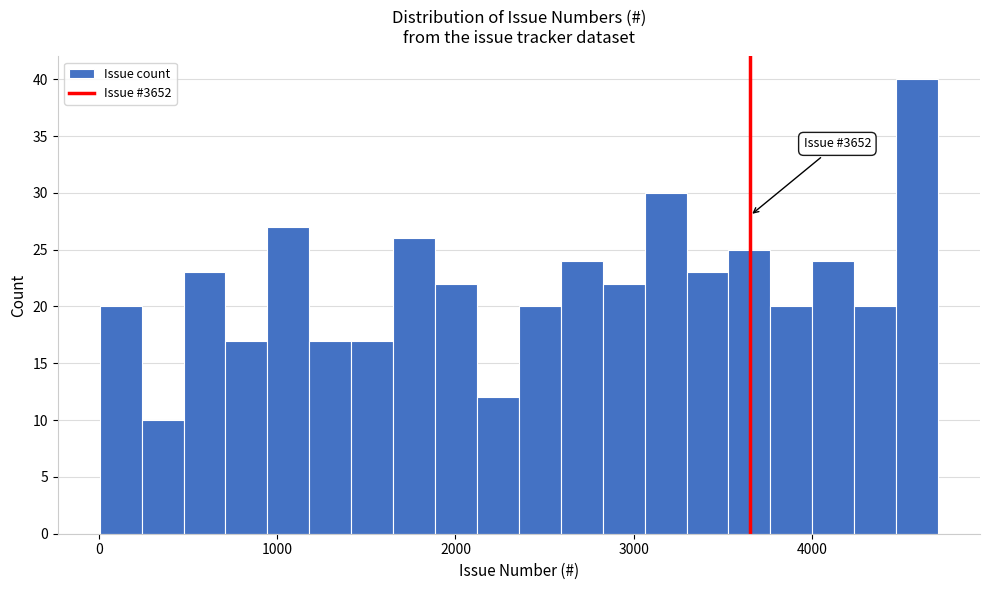

Around what value on the x-axis is the tallest bar? Give the approximate position of its centre, as read against the axis.

4600